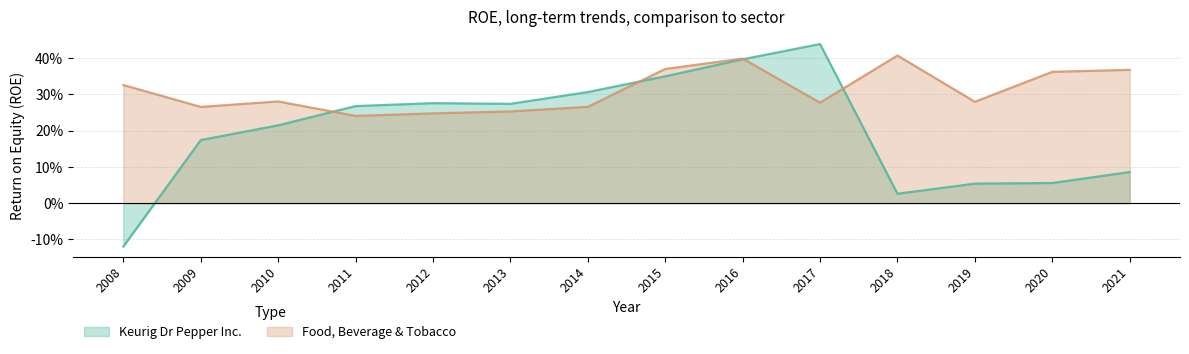

List the series in order of their peak value, highest first.

Keurig Dr Pepper Inc., Food, Beverage & Tobacco